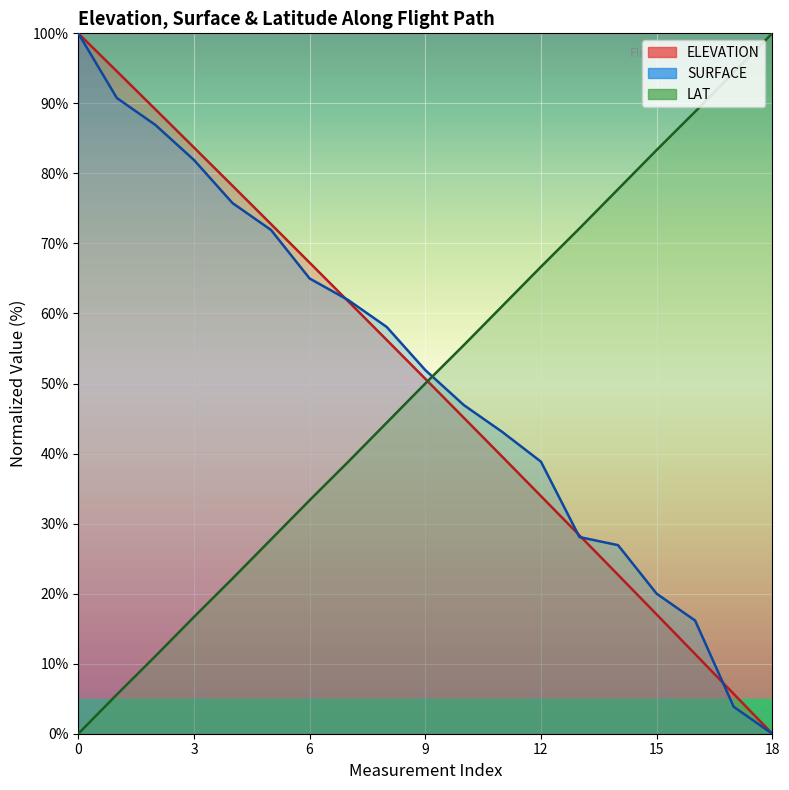

What is the difference between the second highest and minimum values in the ELEVATION series?

94.6